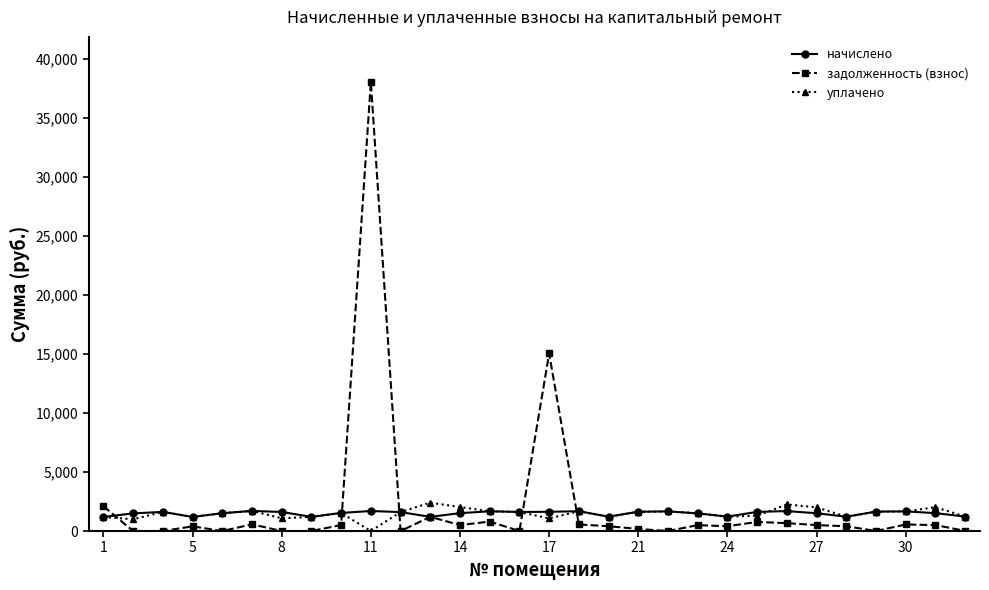

True or false: задолженность (взнос) and уплачено intersect in this chart.

True